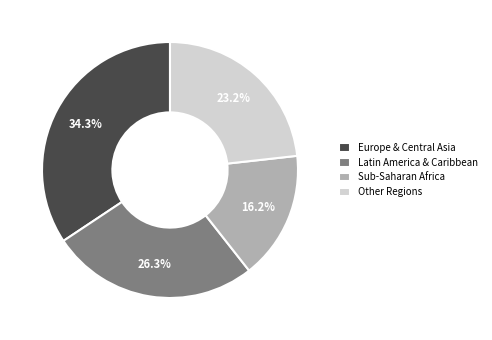

Is it true that Sub-Saharan Africa is 16% of the pie?

True